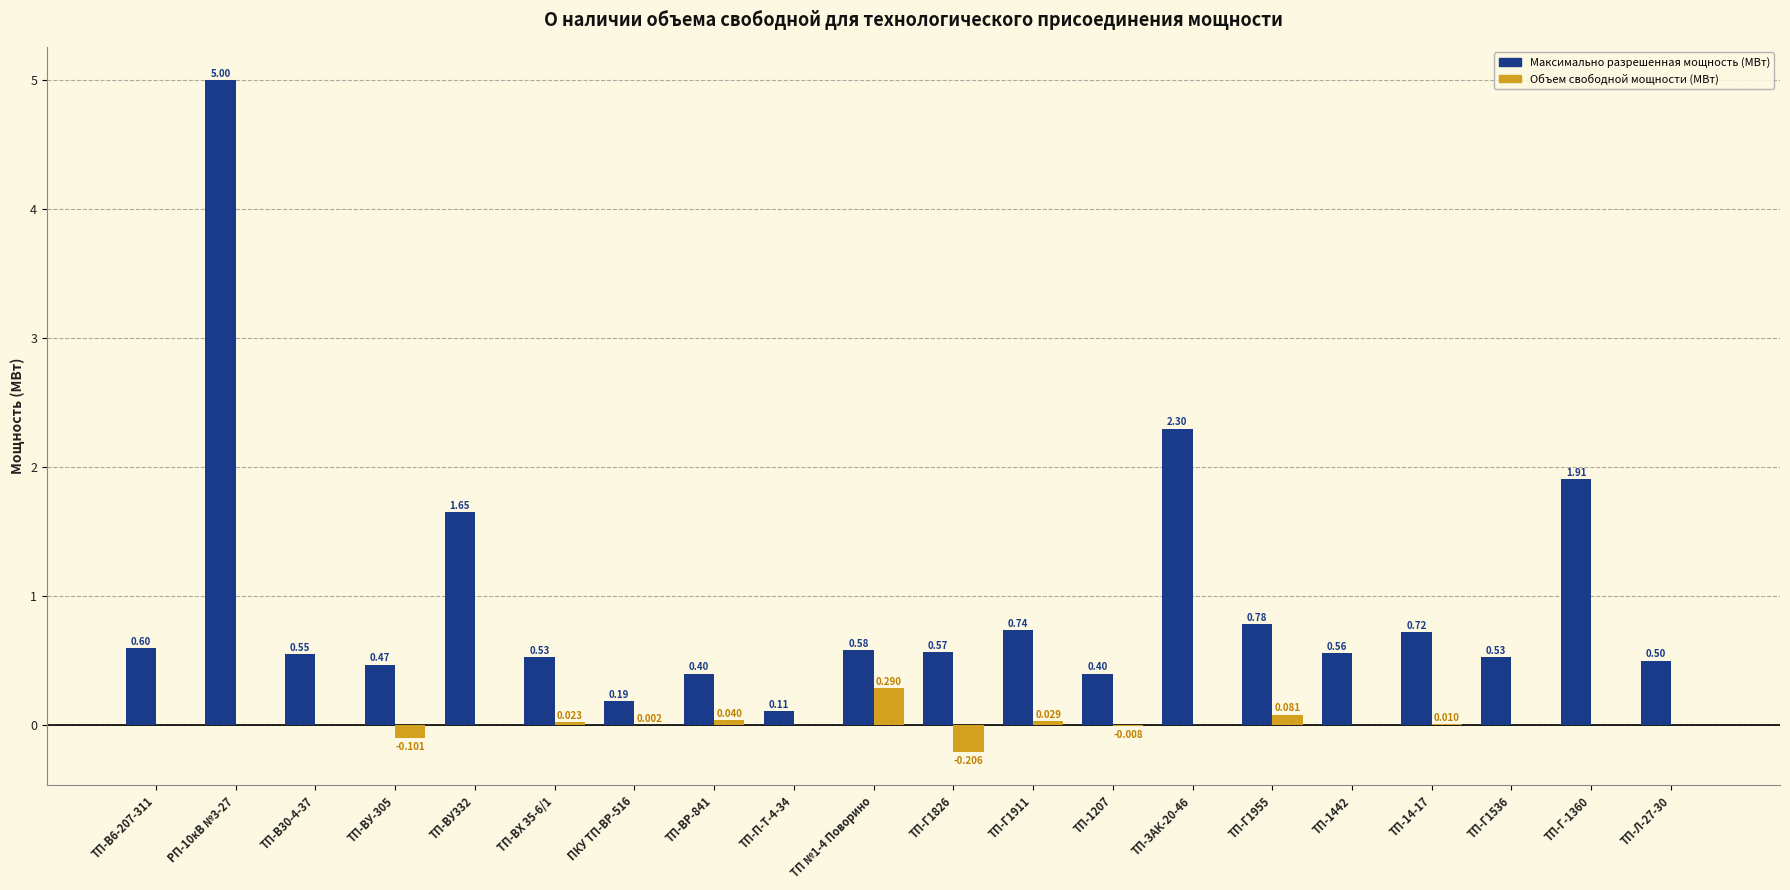

Is it true that Максимально разрешенная мощность (МВт) equals 0.5 at ТП-Г1536?

True